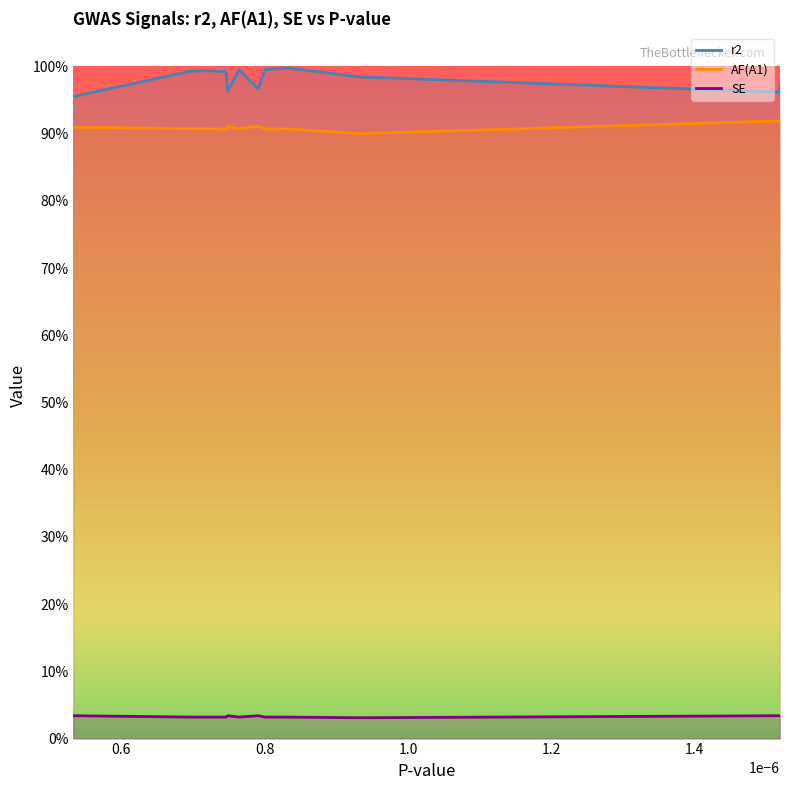

True or false: SE and r2 intersect in this chart.

False